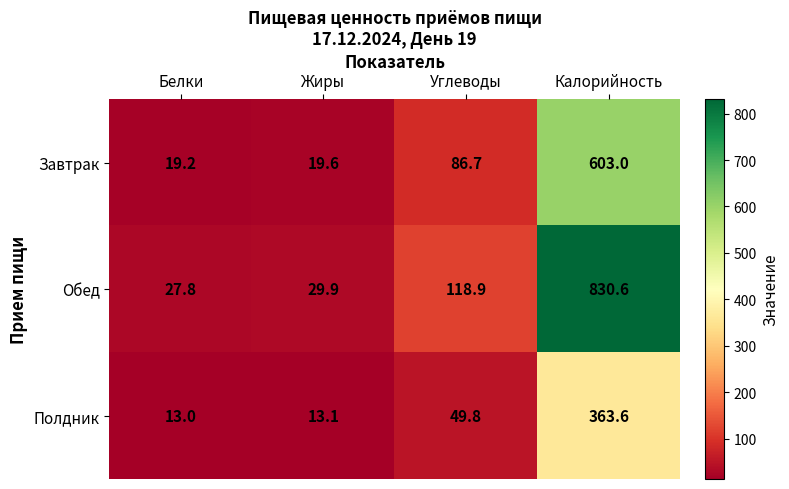

What is the average value of the Завтрак series?

182.1